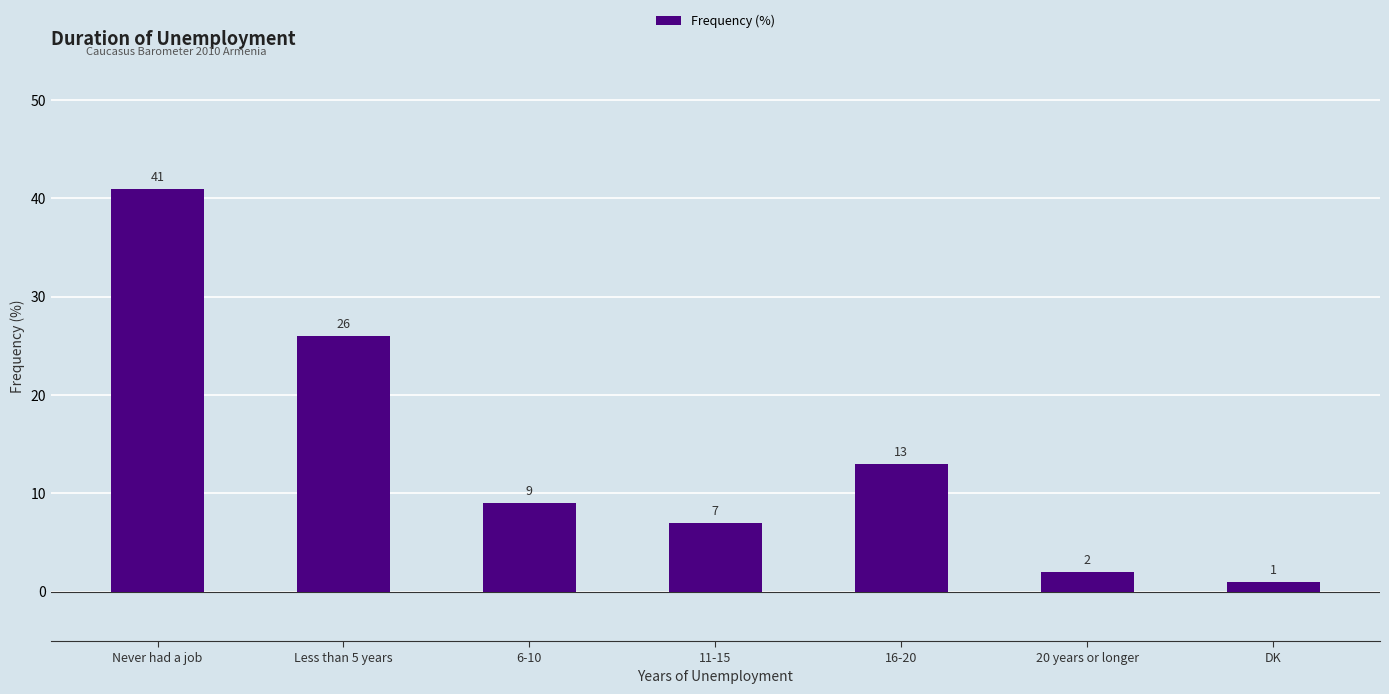

Which label corresponds to the largest value in the chart?

Never had a job